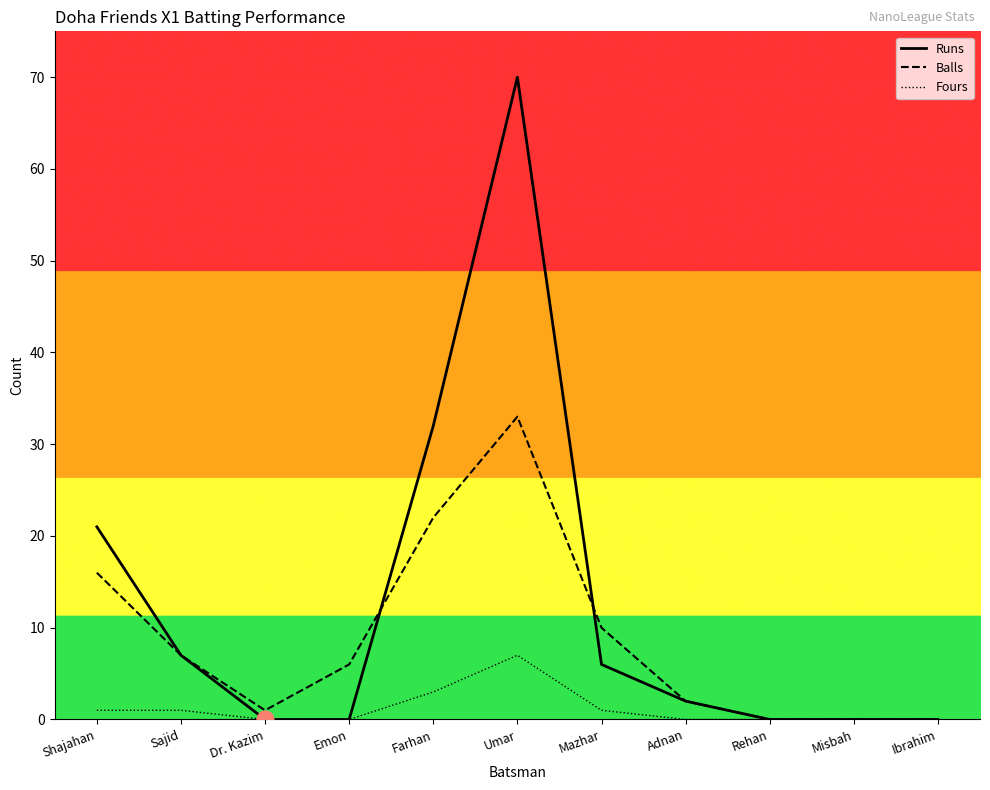

What value does the Fours series have at Sajid?

1